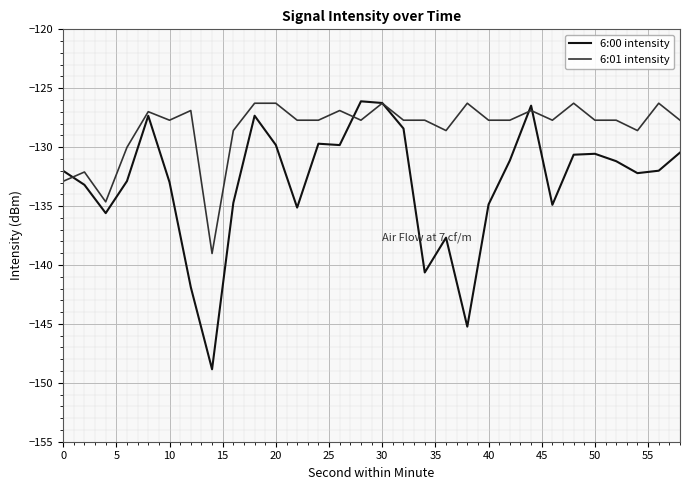

Rank the series by their average value, from lowest to highest.

6:00 intensity, 6:01 intensity